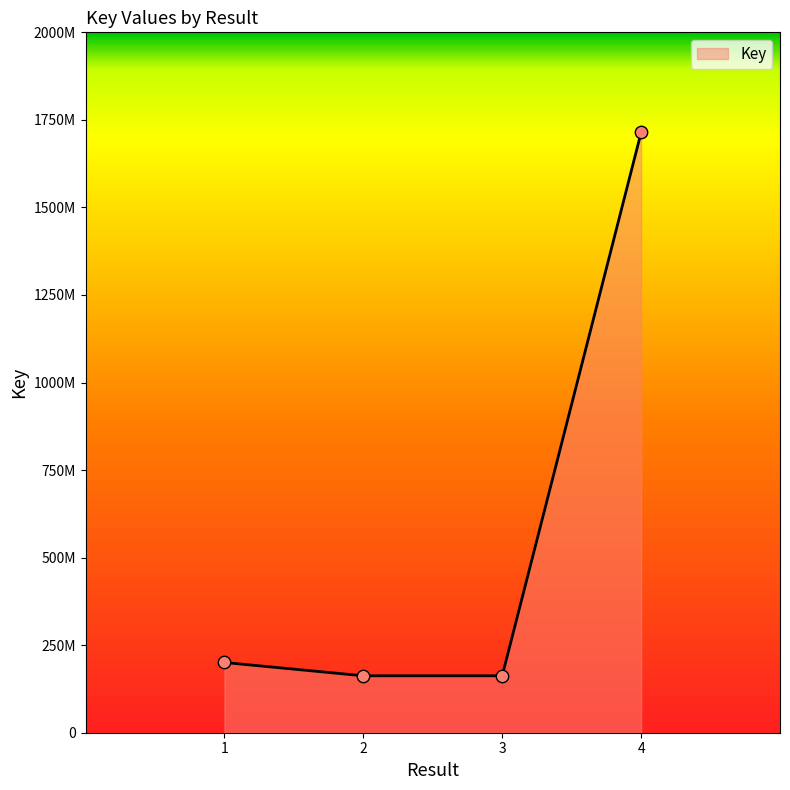

Does the chart have visible grid lines?

No